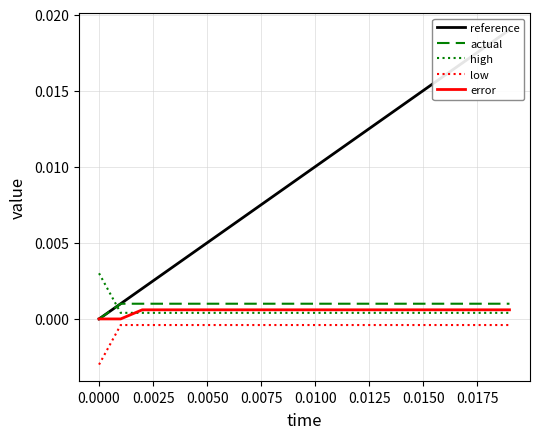

Between which two adjacent categories do reference and high first intersect?

−0.0025 and 0.0000